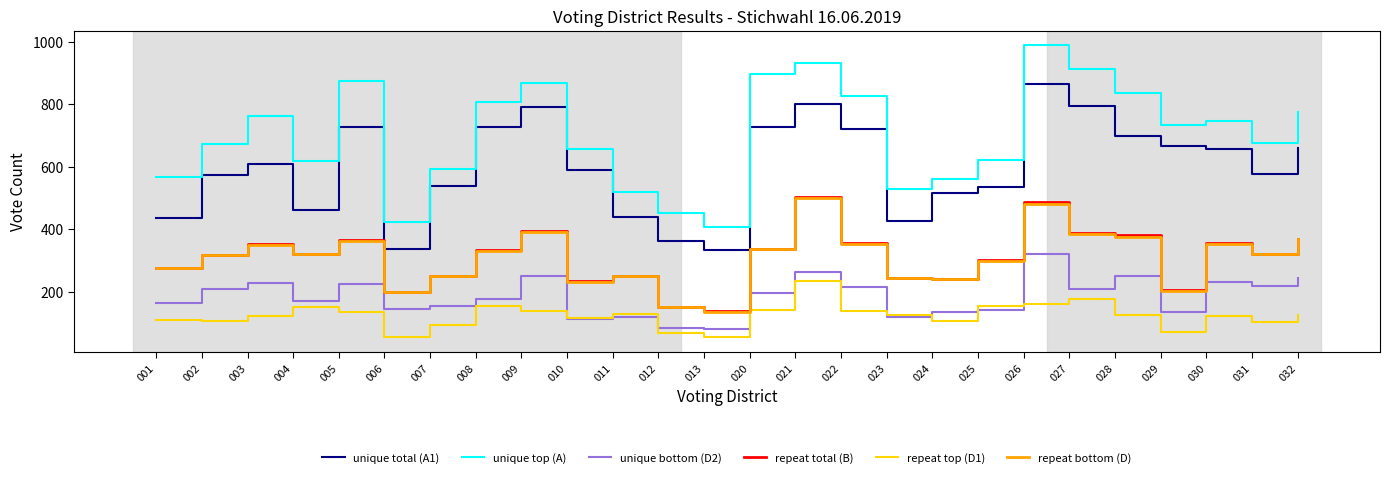

Which series has the widest spread of values?

unique top (A)